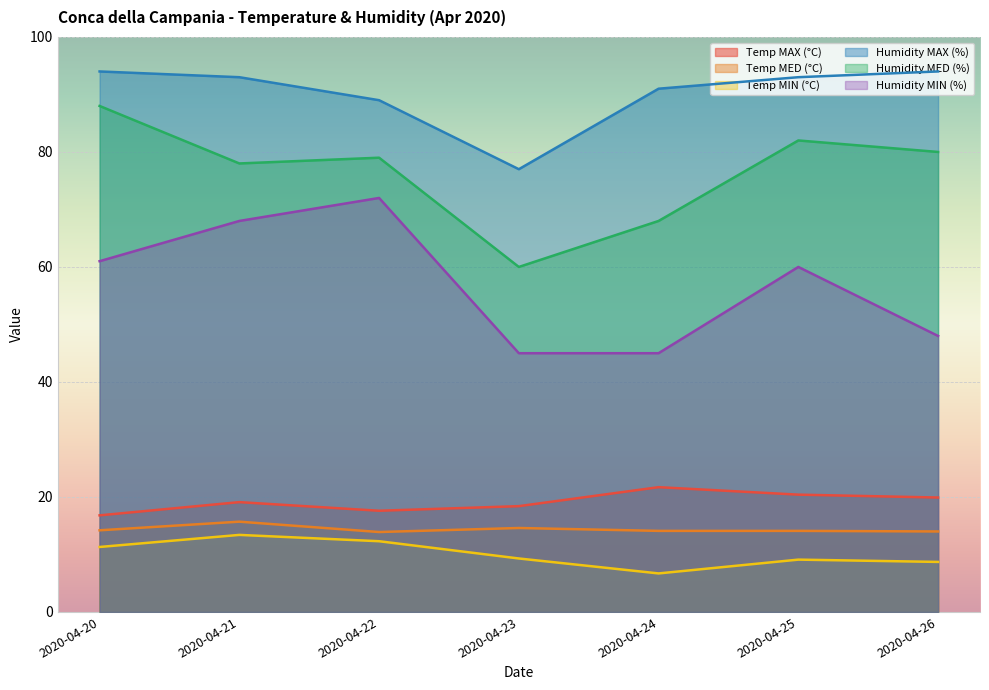

At which label is Humidity MIN (%) closest to 58?

2020-04-25